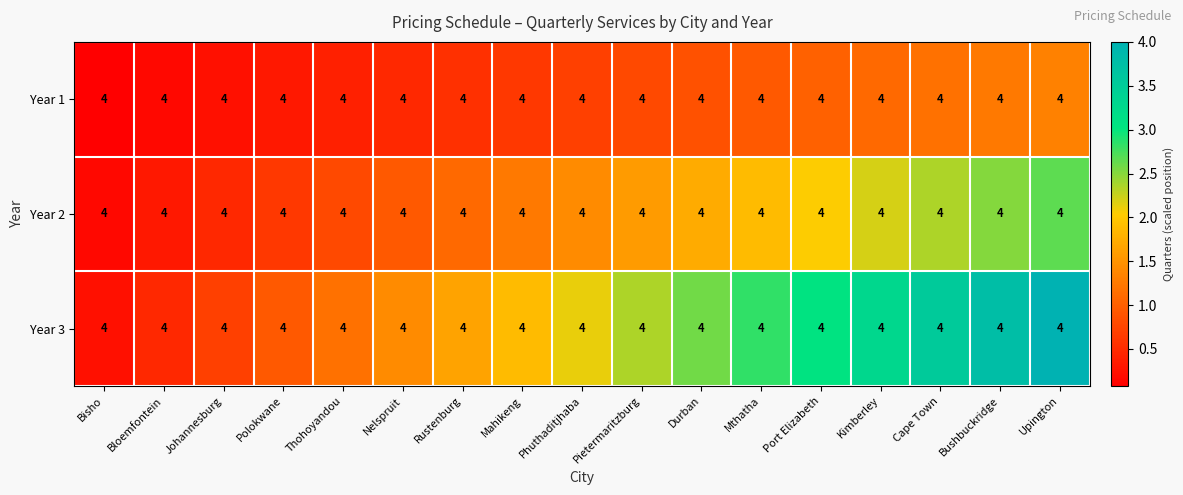

Read the Year 2 value at Port Elizabeth.

2.0